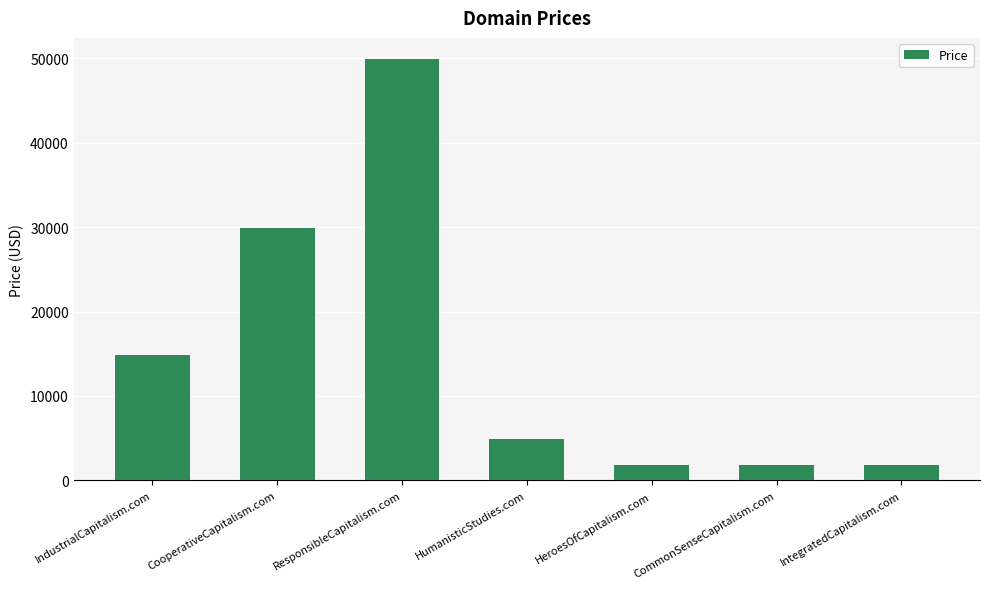

The value at CommonSenseCapitalism.com is 1888. True or false?

True